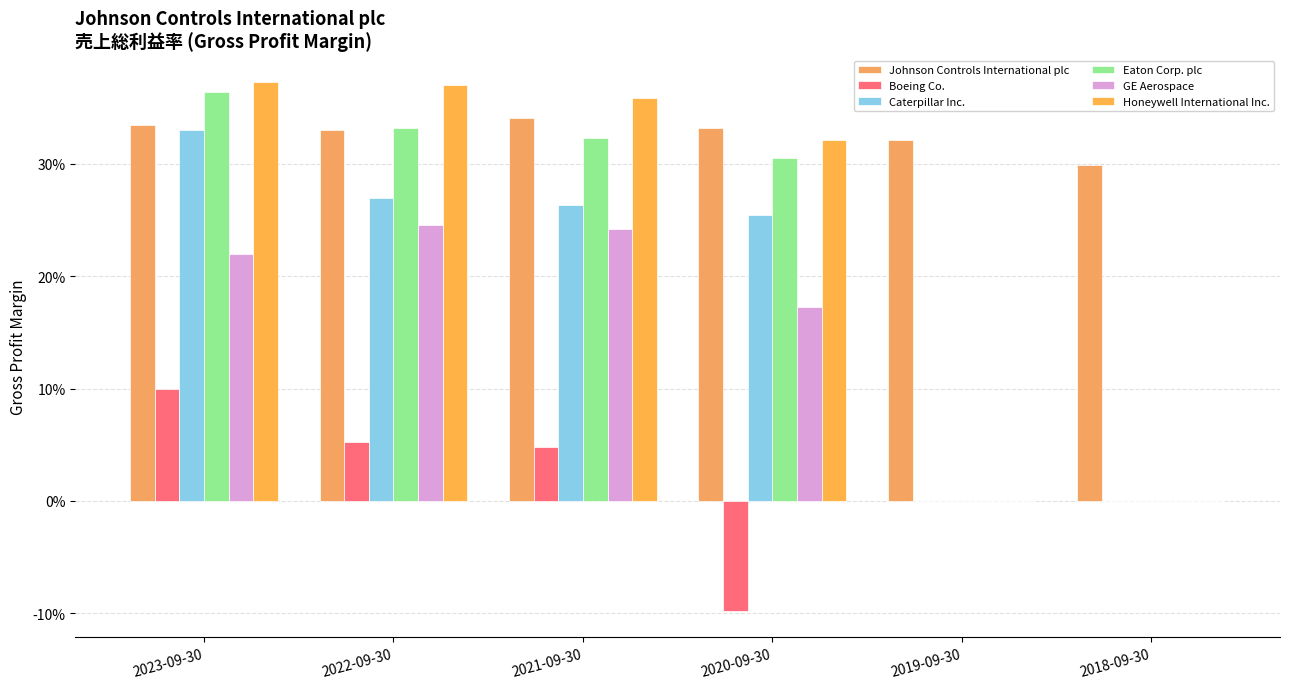

What position from the left is 2022-09-30?

2